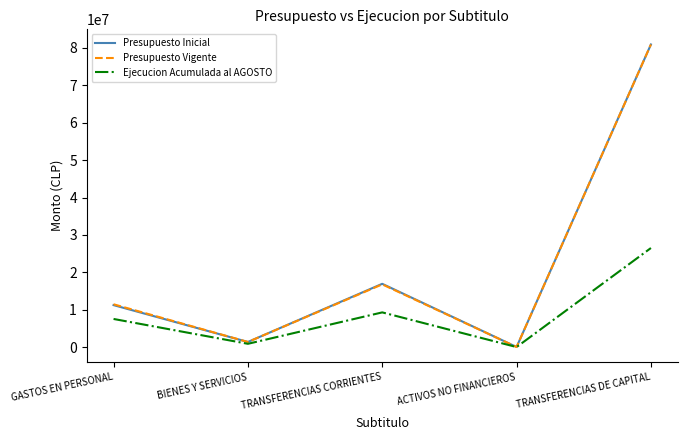

What is the difference between the highest and lowest values at GASTOS EN PERSONAL?

3924108